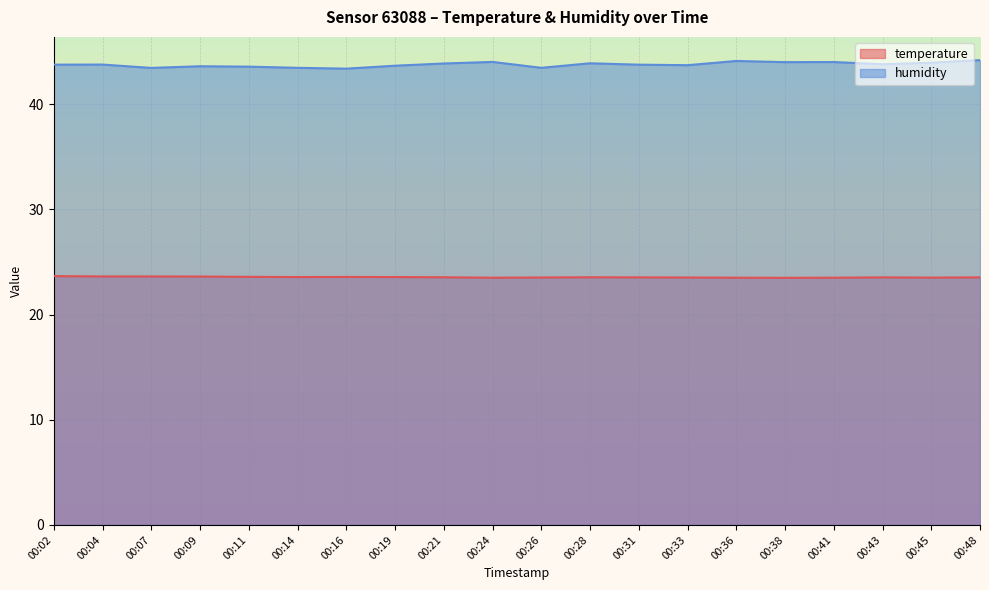

True or false: temperature and humidity intersect in this chart.

False